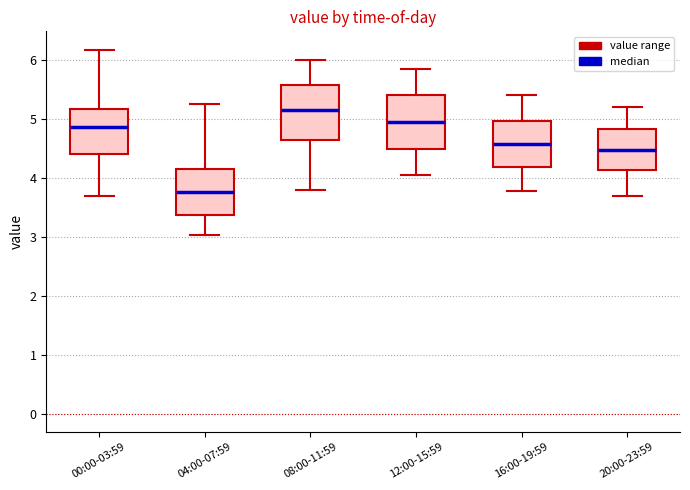

Where does the upper whisker of the box for 00:00-03:59 end on the y-axis? The values are not printed on the chart, so give them approximately, as read against the axis.

6.2